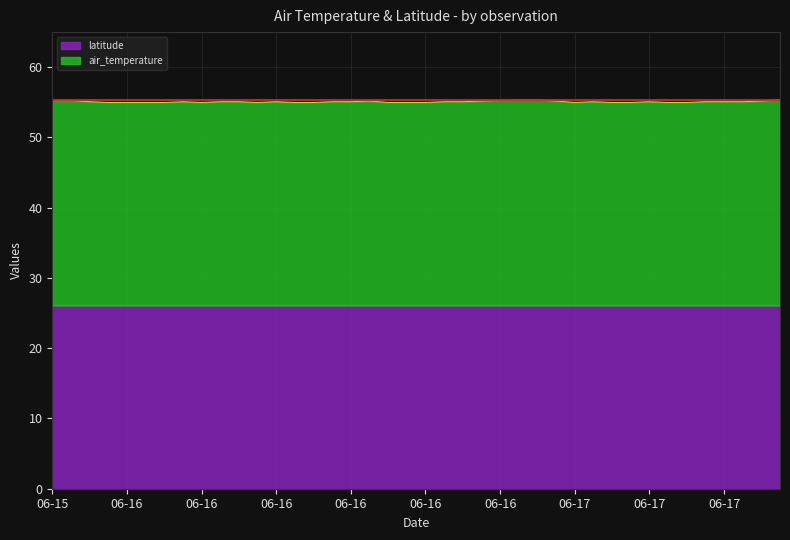

How many lines are shown in the chart?

2